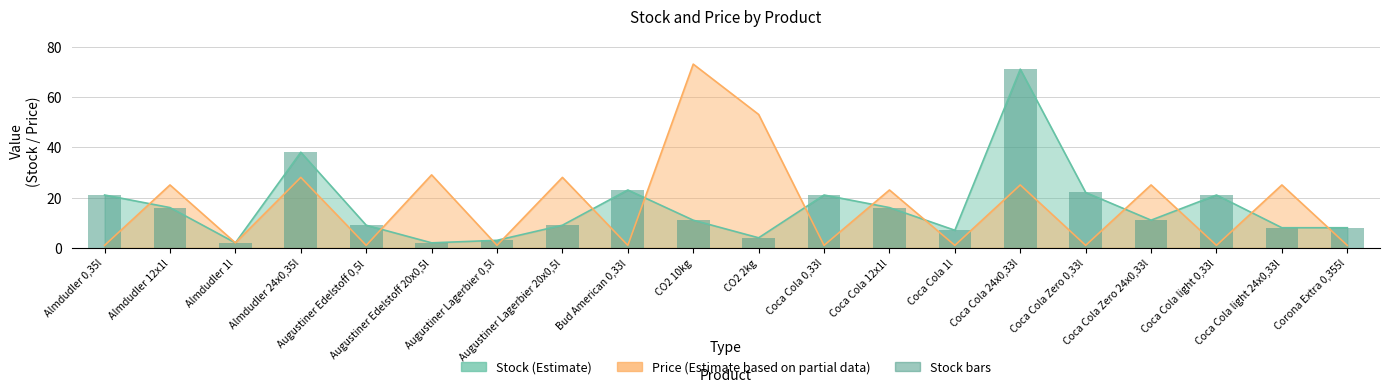

What is the label of the 7th bar from the left?

Augustiner Lagerbier 0,5l